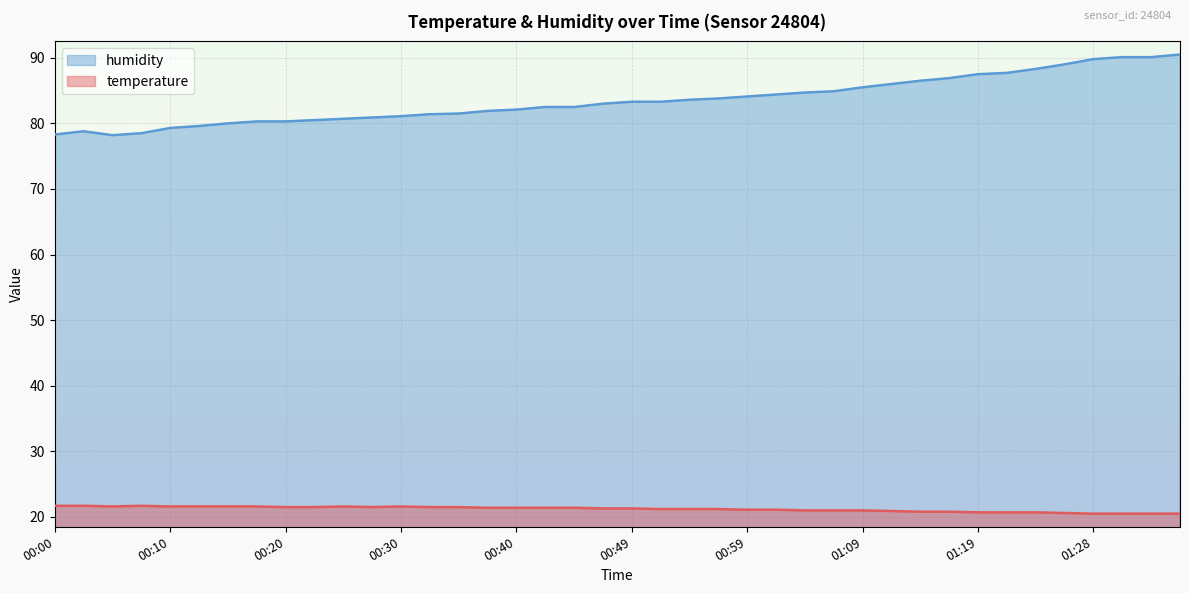

What is the average value of the humidity series?

83.5